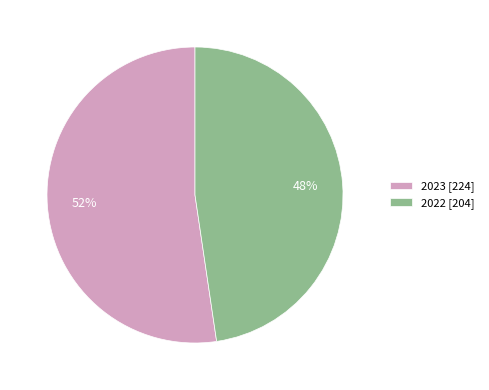

To the nearest percent, what is the average slice percentage?

50%